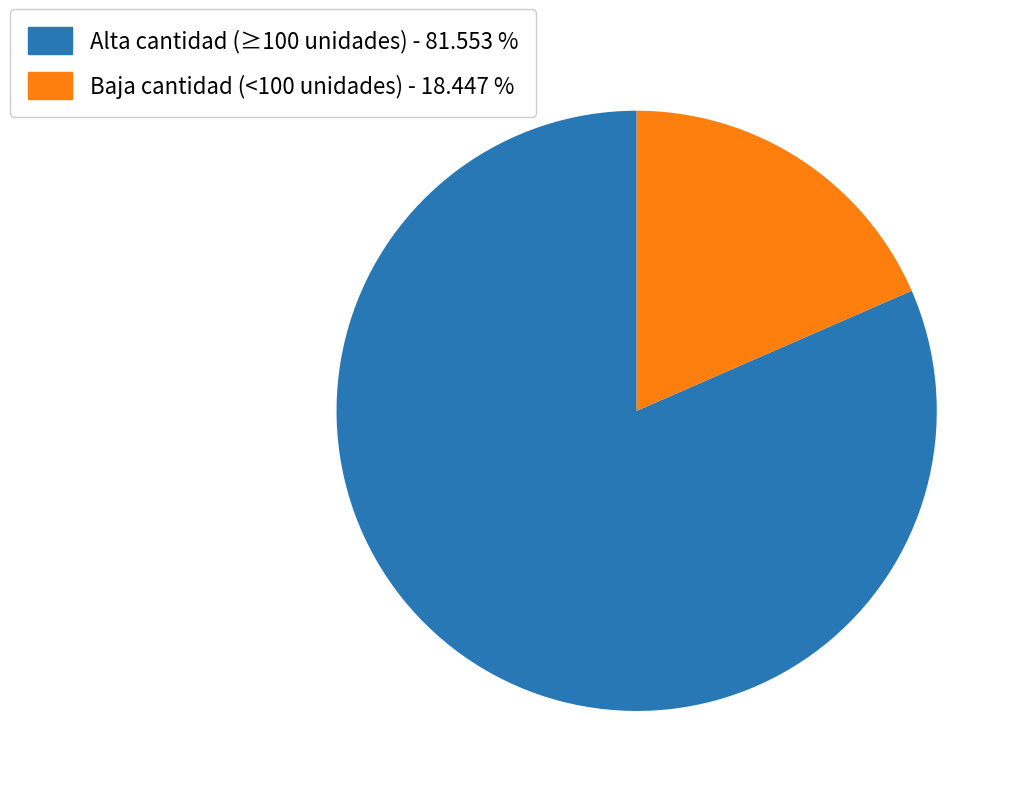

Is there any slice that represents more than half of the pie?

Yes